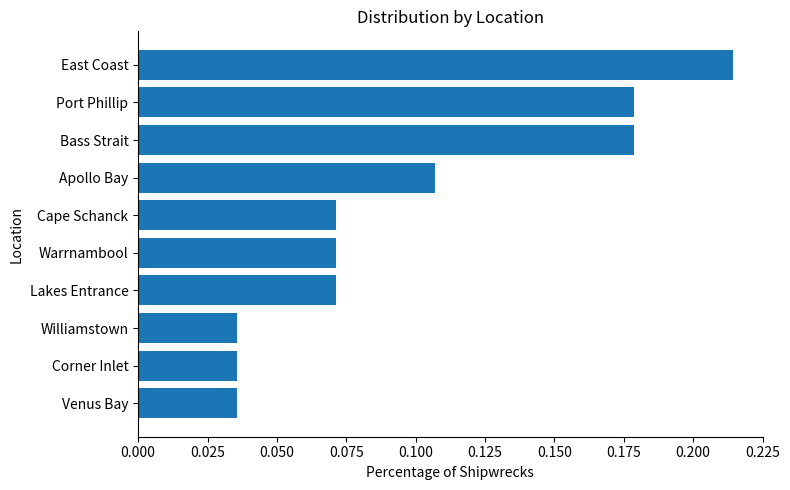

Count the values in the range 0 to 1.

10